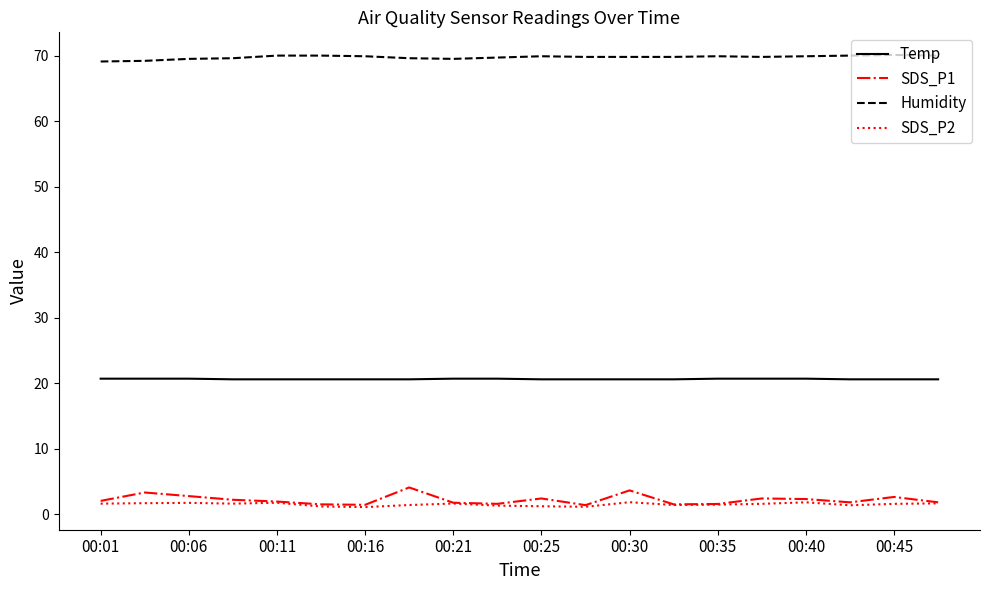

Which series has the largest total across all categories?

Humidity